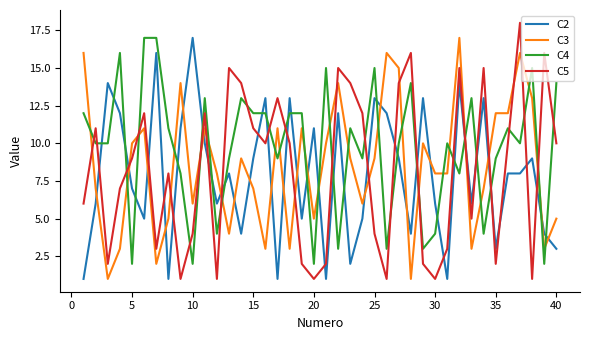

After their last crossing, which series has the higher values: C5 or C2?

C5